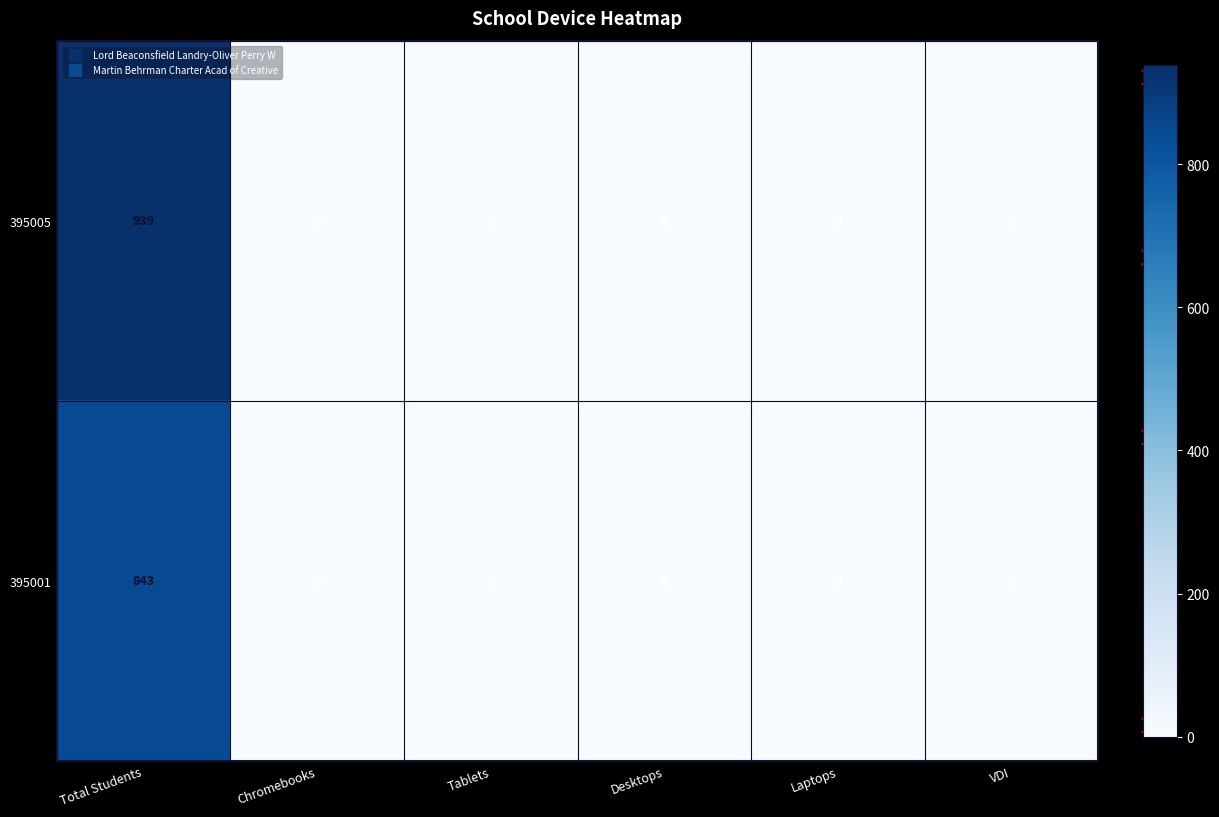

What is the sum of all 395005 values?

939